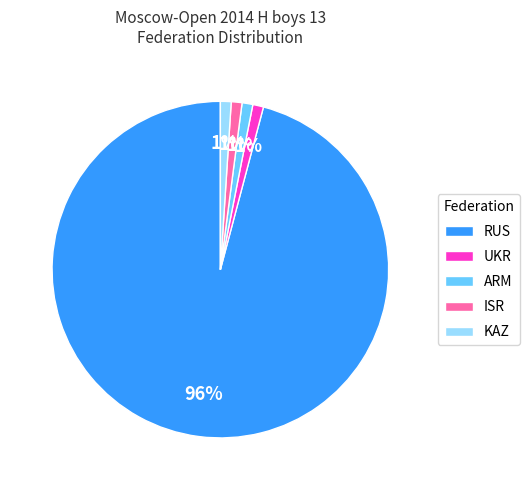

Is the sum of RUS and ISR greater than half?

Yes